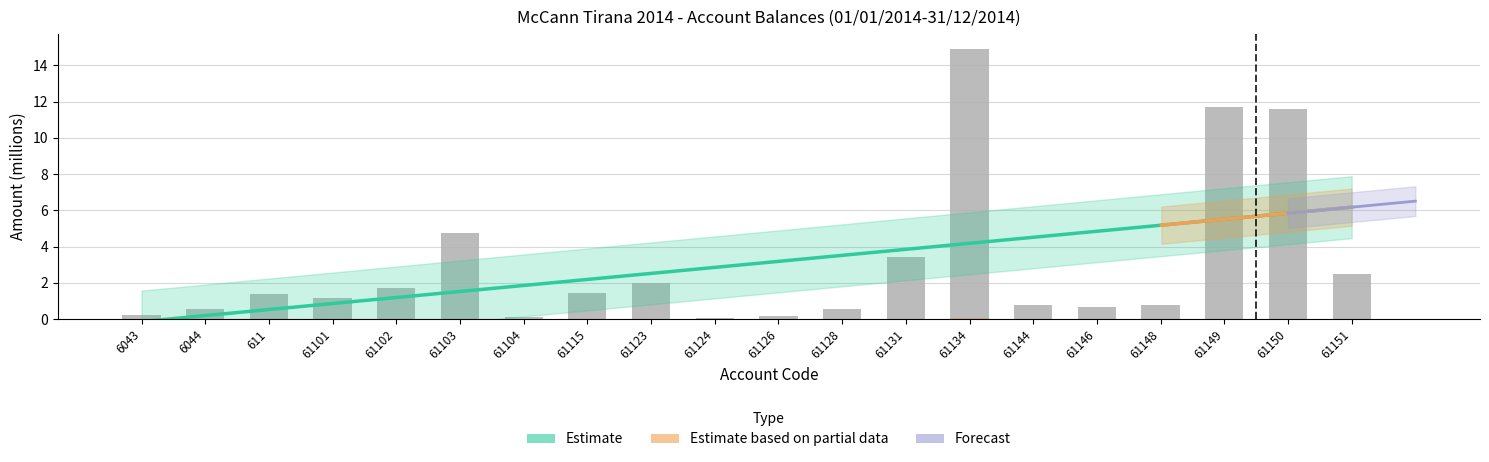

Reading right to left, list all the values displayed in this chart.

Taxable: 2.5	11.6	11.7	0.8	0.7	0.8	14.9	3.4	0.6	0.2	0.1	2.0	1.4	0.1	4.7	1.7	1.1	1.4	0.6	0.3
Undeductible: 0.0	0.0	0.0	0.0	0.0	0.0	0.0	0.0	0.0	0.0	0.0	0.0	0.0	0.0	0.0	0.0	0.0	0.0	0.0	0.0